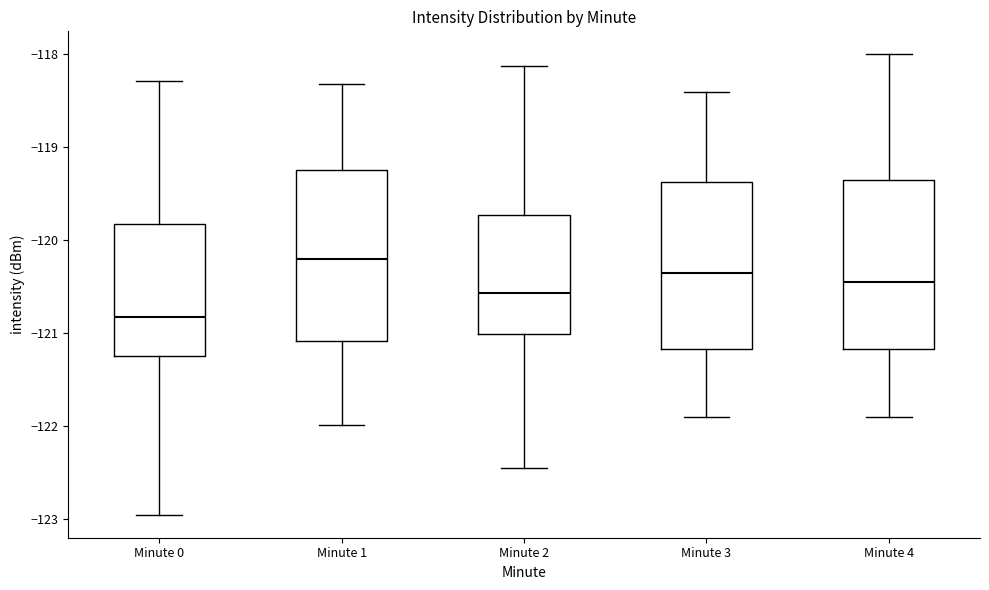

Which box has the highest median line?

Minute 1